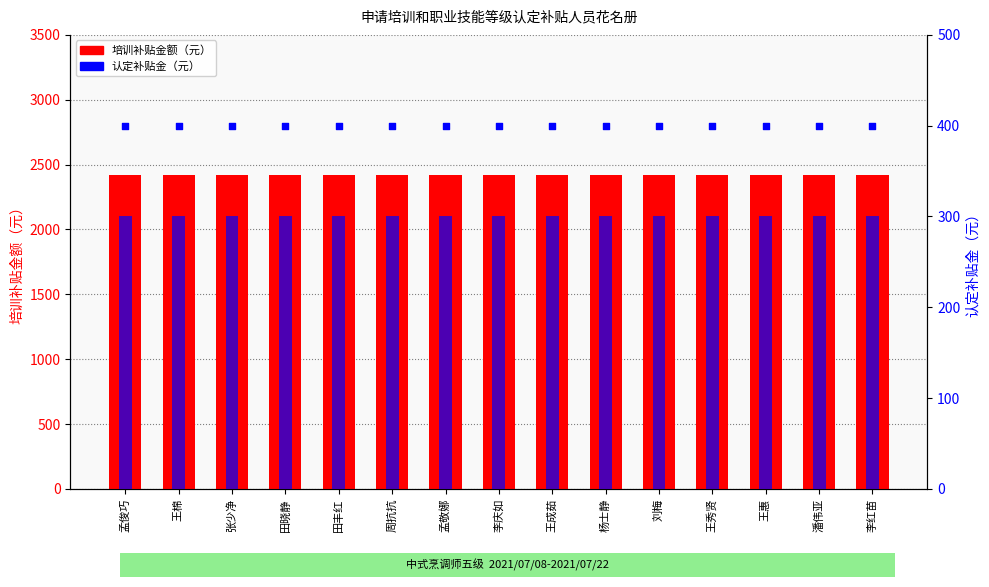

Which series contains the lowest Y value?

认定补贴金（元）